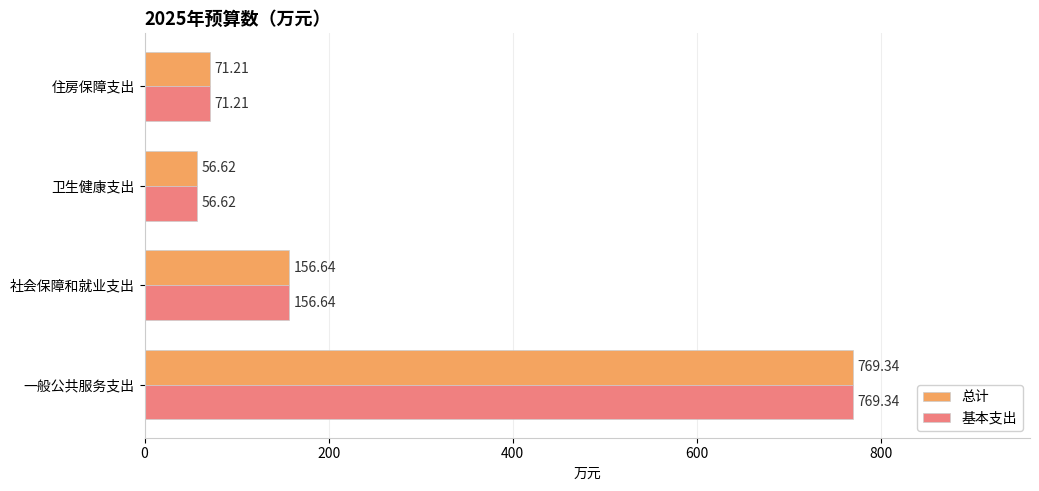

List the labels in order of 基本支出 value, smallest first.

卫生健康支出, 住房保障支出, 社会保障和就业支出, 一般公共服务支出